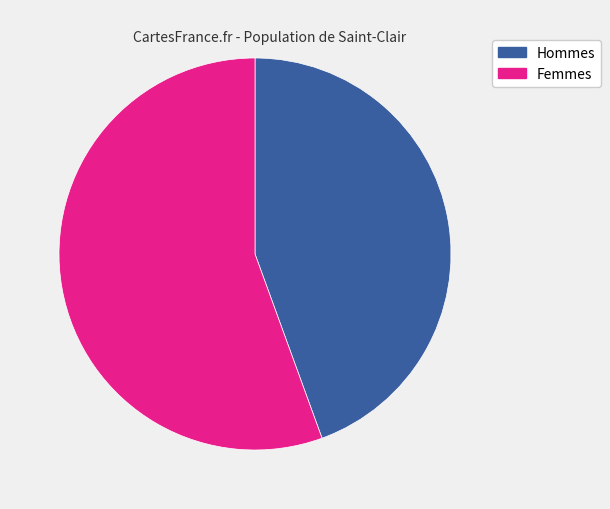

Which has a higher value, Hommes or Femmes?

Femmes